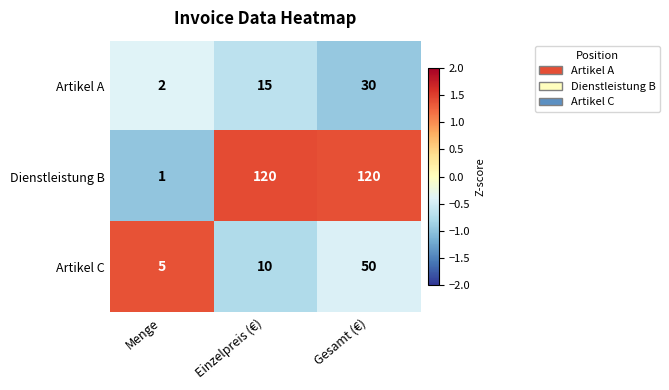

At which label is Artikel A closest to 16?

Einzelpreis (€)